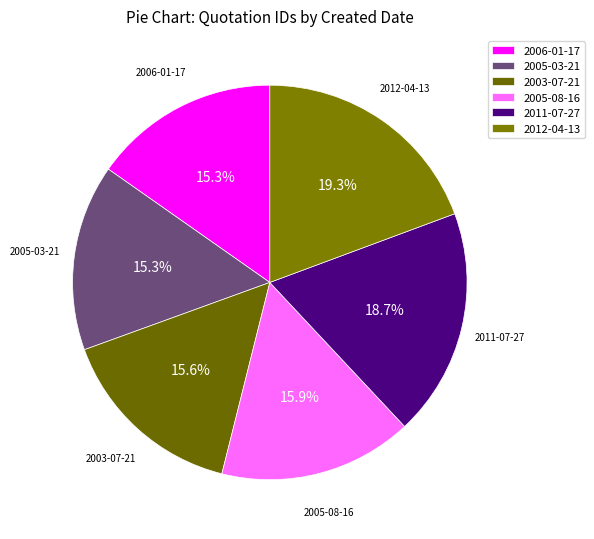

What is the largest slice in the pie chart?

2012-04-13